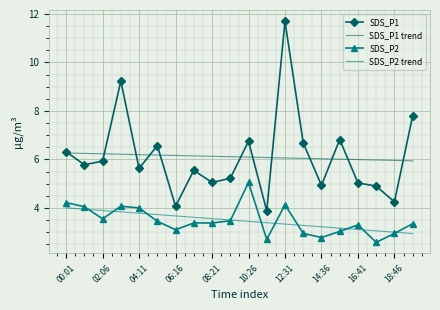

Which series has the widest spread of values?

SDS_P1